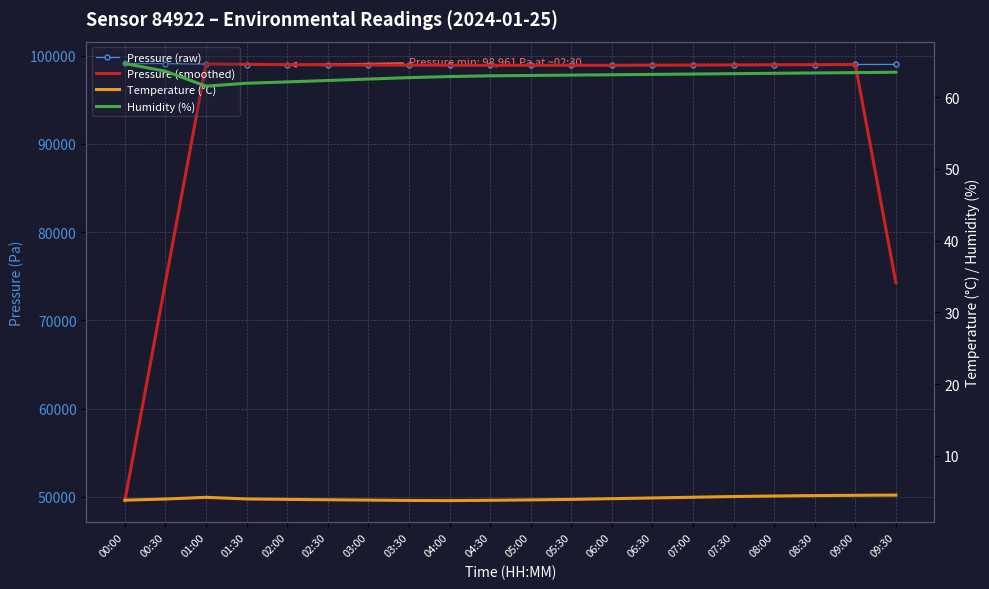

What is the sum of all Humidity (%) values?

1259.3